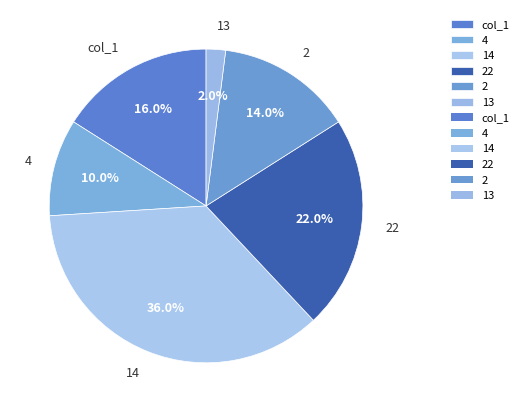

What is the largest slice in the pie chart?

14